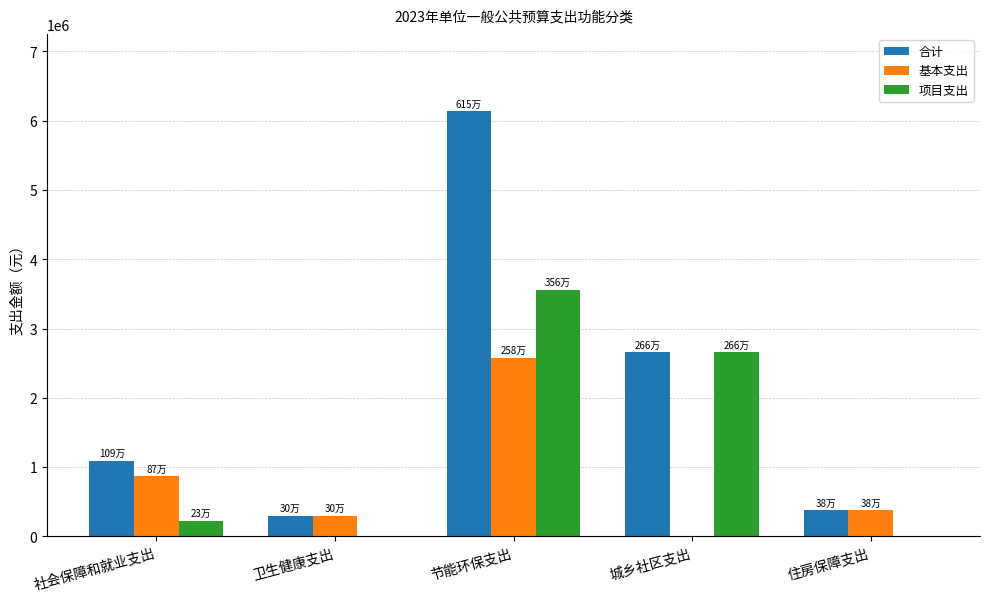

Count the number of data series in this chart.

3